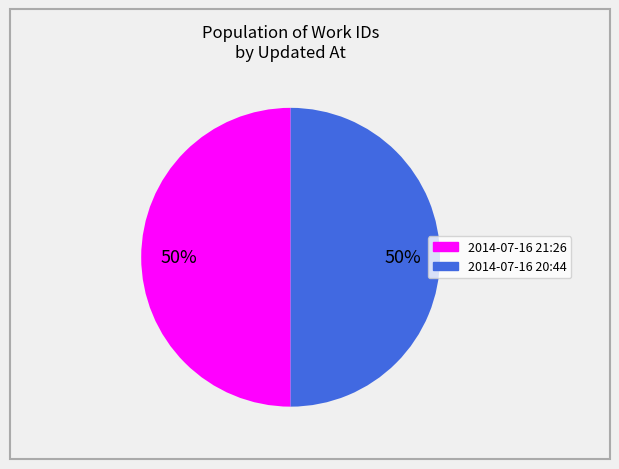

To the nearest percent, what is the average slice percentage?

50%